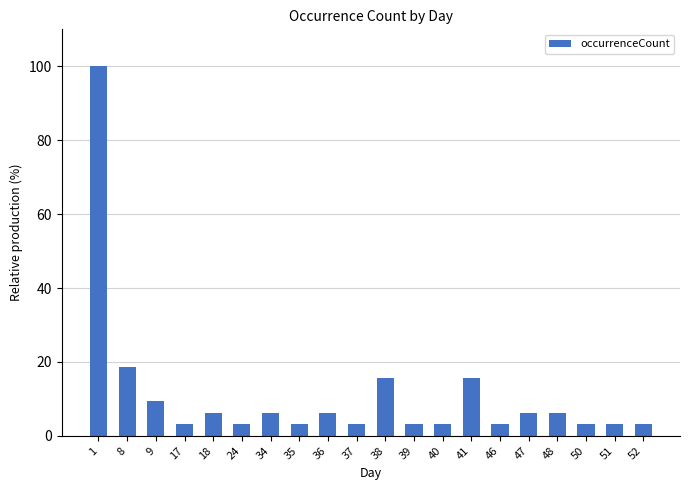

What is the value of the 8th bar from the left?

3.1